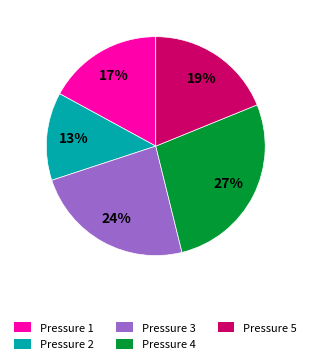

To the nearest percent, what is the average slice percentage?

20%